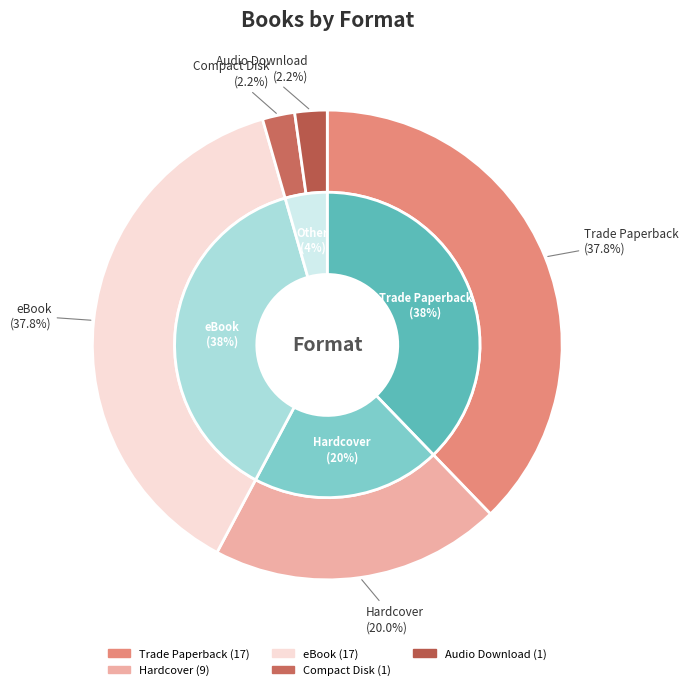

What percentage do Audio Download and Compact Disk together represent?

4.4%